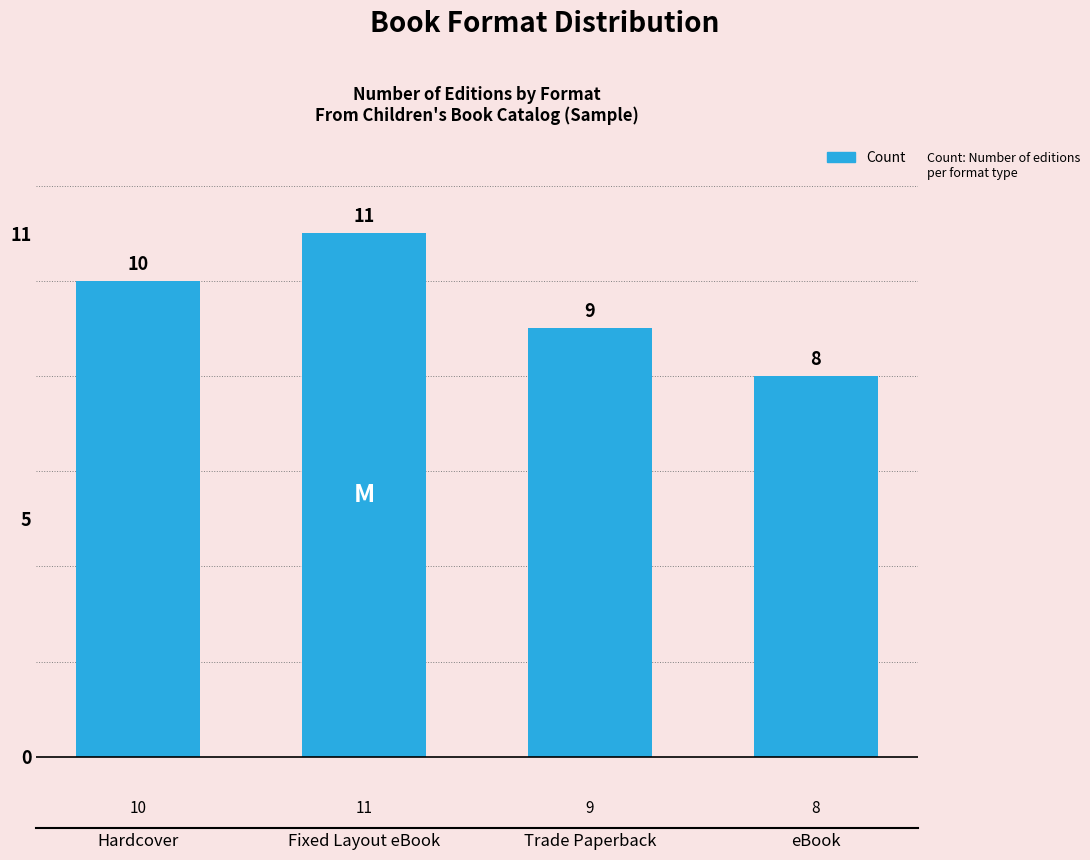

Rank the categories by value from lowest to highest.

eBook, Trade Paperback, Hardcover, Fixed Layout eBook